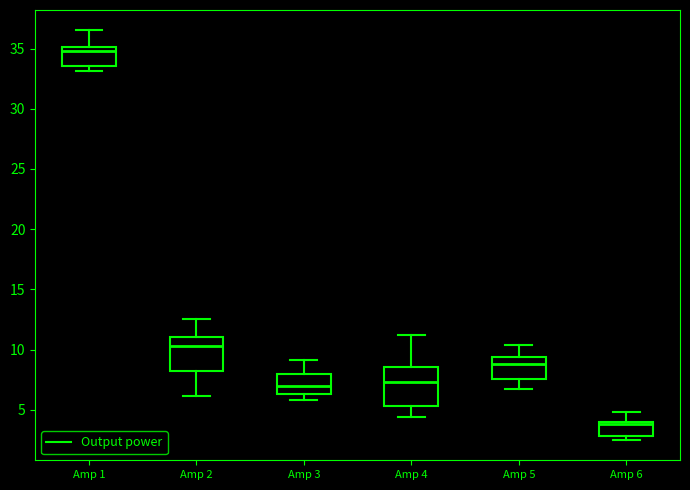

Reading left to right, read every box against the y-axis: the position of its median line, the range the box covers, and the ends of its whiskers. The values are not printed on the chart, so give them approximately, as read against the axis.

Amp 1: median 35.0 (just below the box's upper edge), box 33.5 to 35.0, whiskers 33.0 to 36.5
Amp 2: median 10.5, box 8.0 to 11.0, whiskers 6.0 to 12.5
Amp 3: median 7.0, box 6.5 to 8.0, whiskers 6.0 to 9.0
Amp 4: median 7.5, box 5.5 to 8.5, whiskers 4.5 to 11.0
Amp 5: median 9.0, box 7.5 to 9.5, whiskers 6.5 to 10.5
Amp 6: median 4.0 (just below the box's upper edge), box 3.0 to 4.0, whiskers 2.5 to 5.0